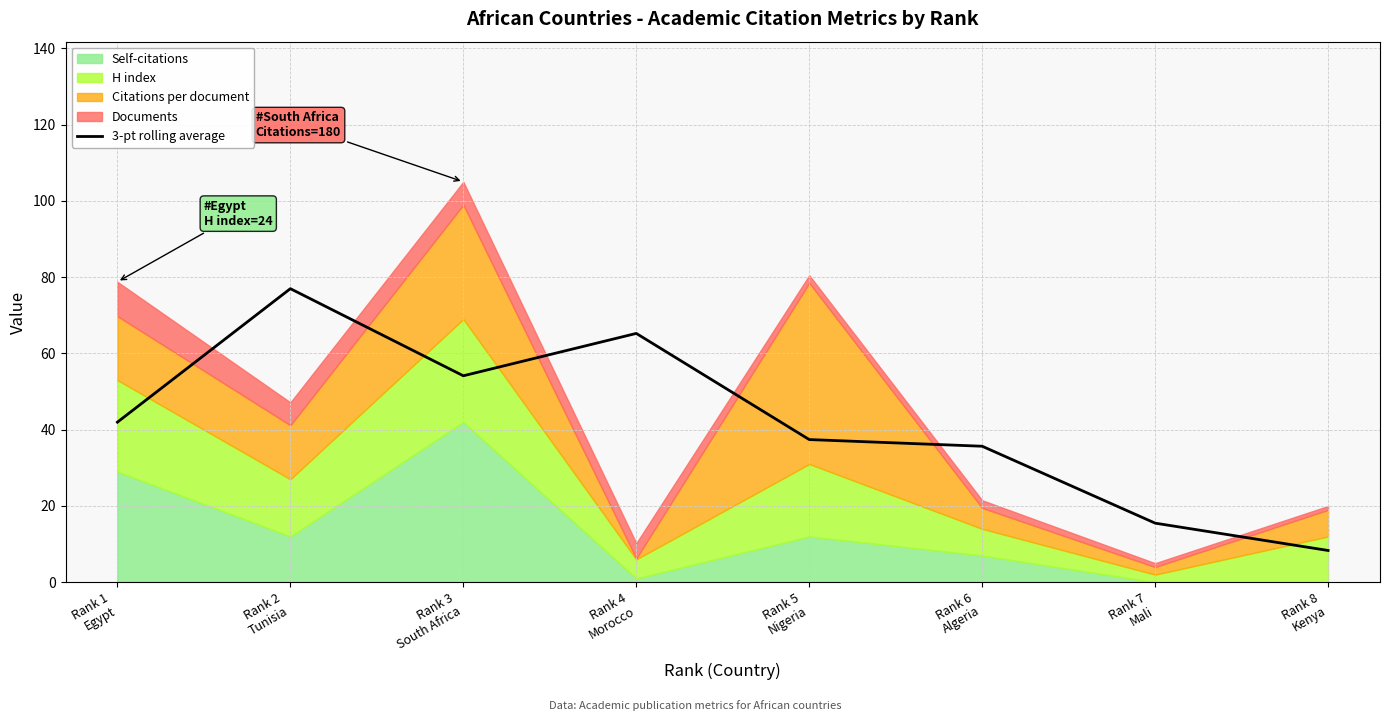

List the labels in order of value, largest first.

Rank 2
Tunisia, Rank 4
Morocco, Rank 3
South Africa, Rank 1
Egypt, Rank 5
Nigeria, Rank 6
Algeria, Rank 7
Mali, Rank 8
Kenya